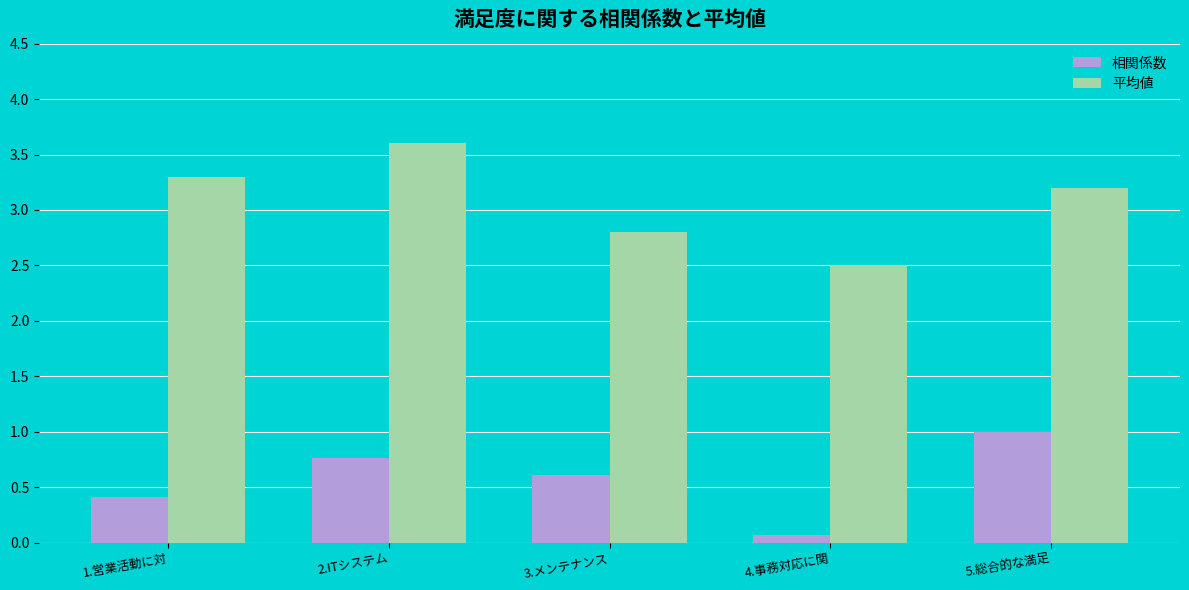

What is the value of the 平均値 bar at the 1st from the left?

3.3